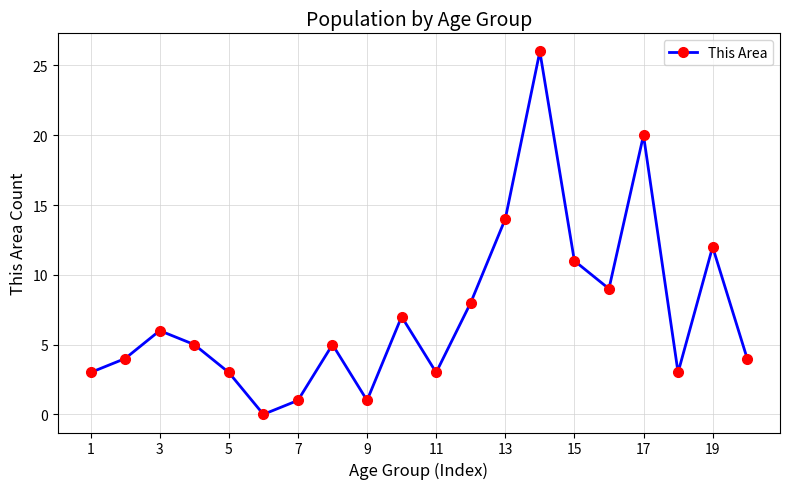

What is the greatest value displayed?

26